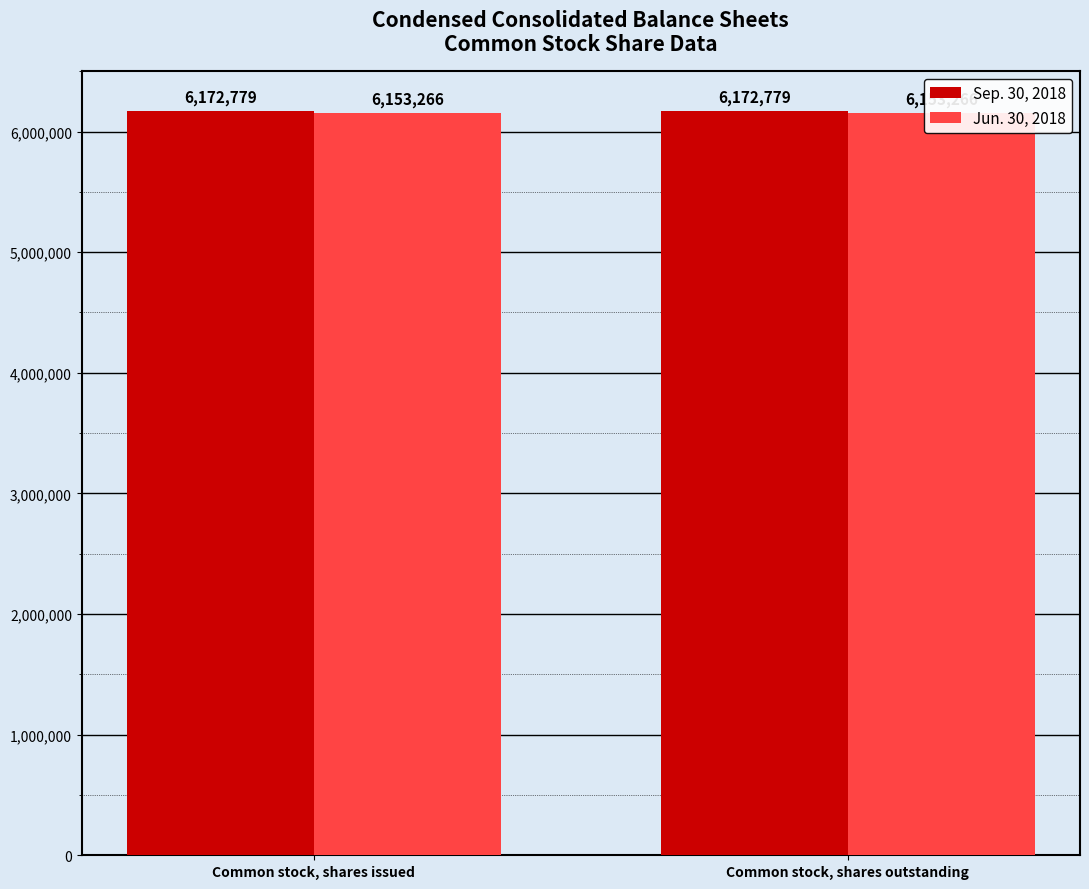

What position from the right is Common stock, shares outstanding?

1